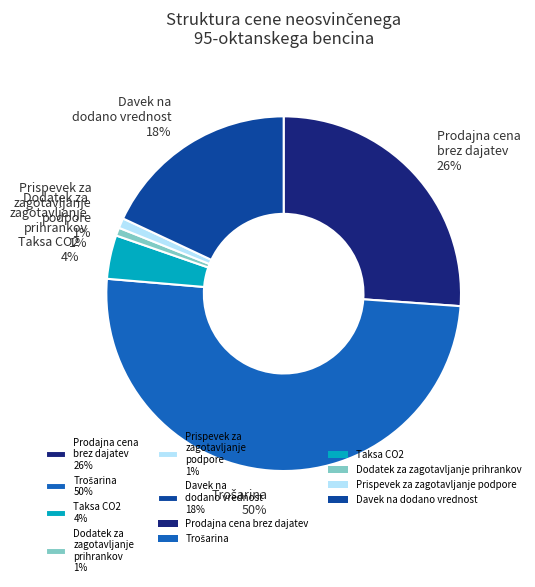

How many segments does this pie chart have?

6